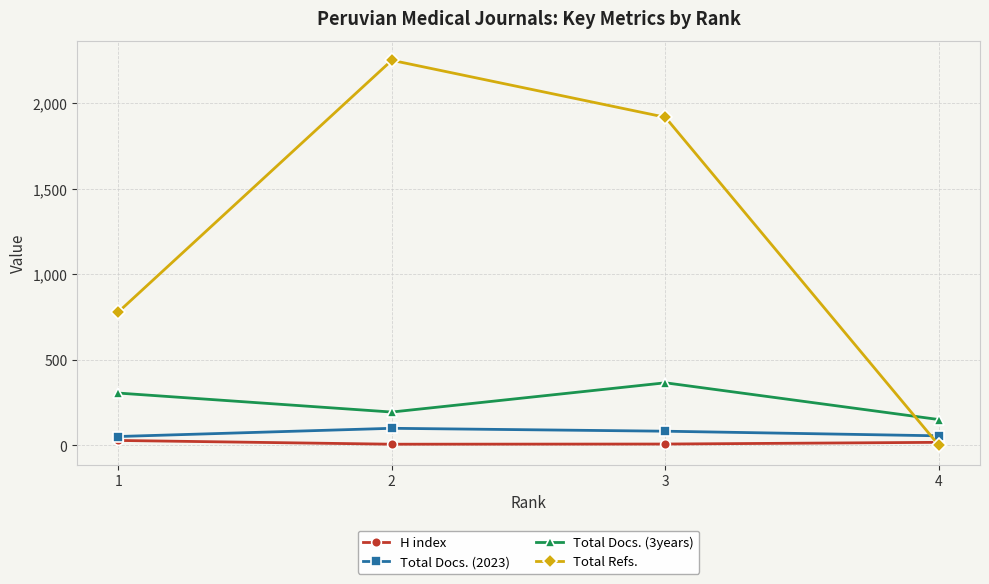

The value of Total Docs. (2023) at 3 is 83. True or false?

True